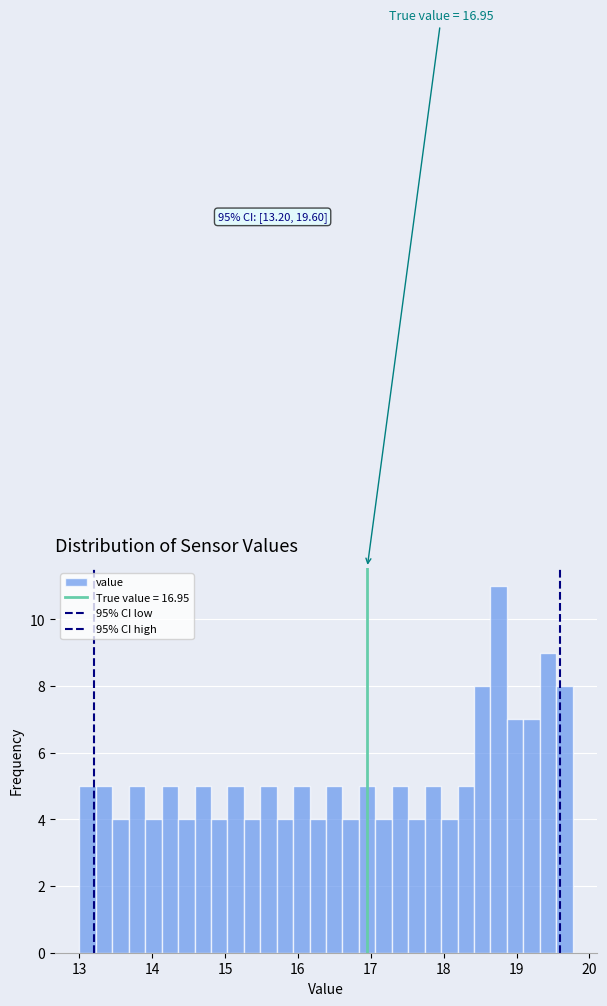

Read against the x-axis, roughly where is the centre of the tallest bar?

18.8